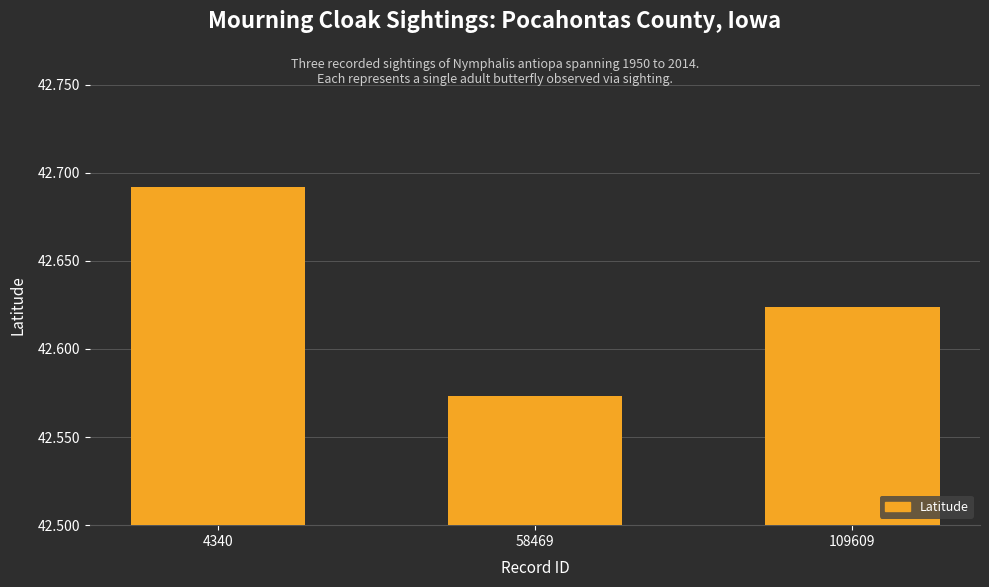

At which category does the chart reach its minimum across all series?

58469